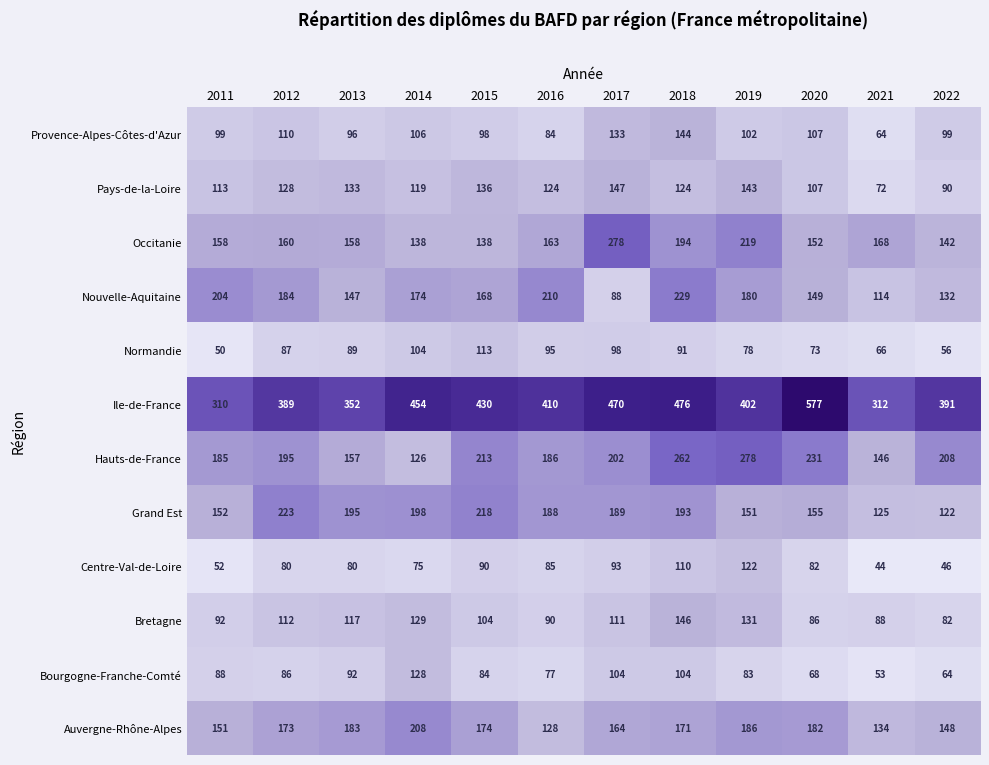

What is the difference between the highest and lowest values at 2011?

260